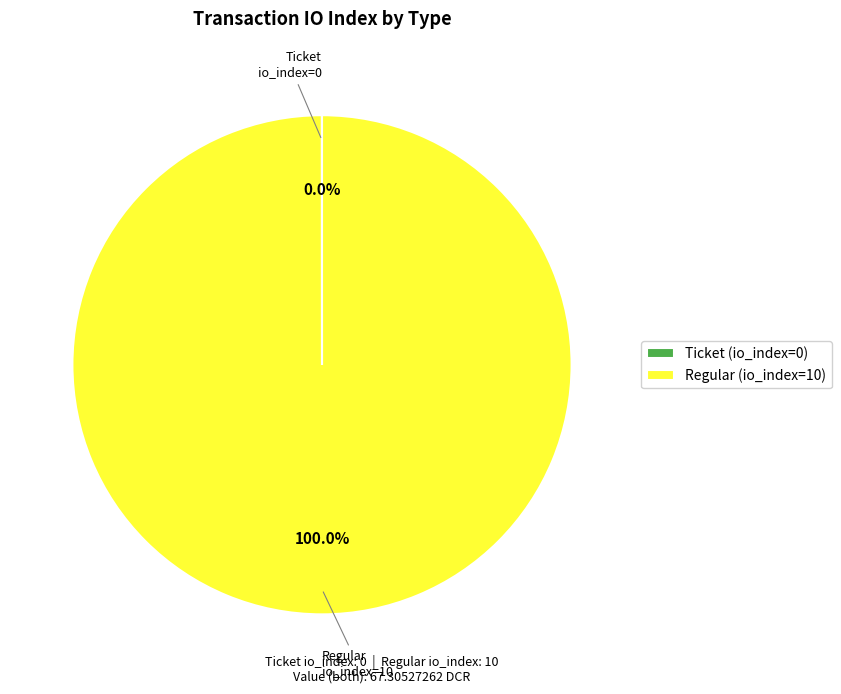

To the nearest percent, what percentage of the pie is Regular (io_index=10)?

100%